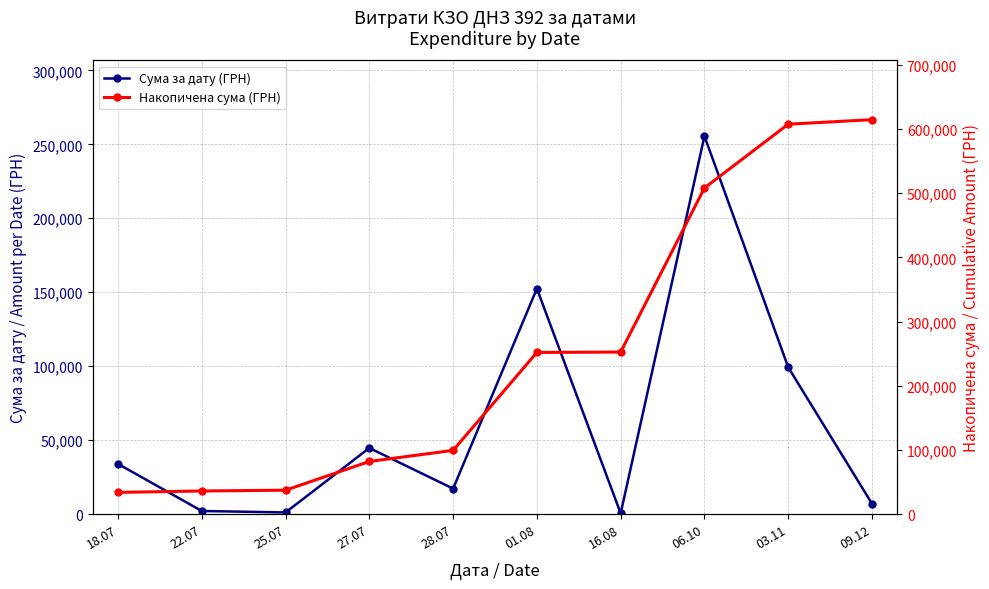

Reading left to right, list all the values displayed in this chart.

Сума за дату (ГРН): 34009.0	2188.9	1197.0	44757.0	17307.0	152502.2	600.0	255550.2	99317.8	7080.0
Накопичена сума (ГРН): 34009.0	36197.9	37394.9	82151.9	99458.9	251961.1	252561.1	508111.3	607429.2	614509.2